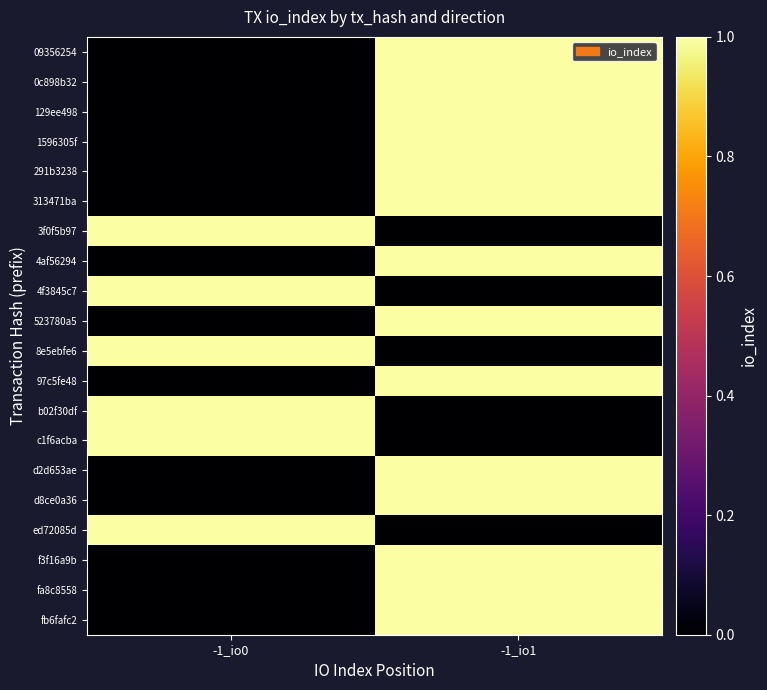

Reading right to left, transcribe all the data shown in this chart.

09356254: -1_io1=1	-1_io0=0
0c898b32: -1_io1=1	-1_io0=0
129ee498: -1_io1=1	-1_io0=0
1596305f: -1_io1=1	-1_io0=0
291b3238: -1_io1=1	-1_io0=0
313471ba: -1_io1=1	-1_io0=0
3f0f5b97: -1_io1=0	-1_io0=1
4af56294: -1_io1=1	-1_io0=0
4f3845c7: -1_io1=0	-1_io0=1
523780a5: -1_io1=1	-1_io0=0
8e5ebfe6: -1_io1=0	-1_io0=1
97c5fe48: -1_io1=1	-1_io0=0
b02f30df: -1_io1=0	-1_io0=1
c1f6acba: -1_io1=0	-1_io0=1
d2d653ae: -1_io1=1	-1_io0=0
d8ce0a36: -1_io1=1	-1_io0=0
ed72085d: -1_io1=0	-1_io0=1
f3f16a9b: -1_io1=1	-1_io0=0
fa8c8558: -1_io1=1	-1_io0=0
fb6fafc2: -1_io1=1	-1_io0=0